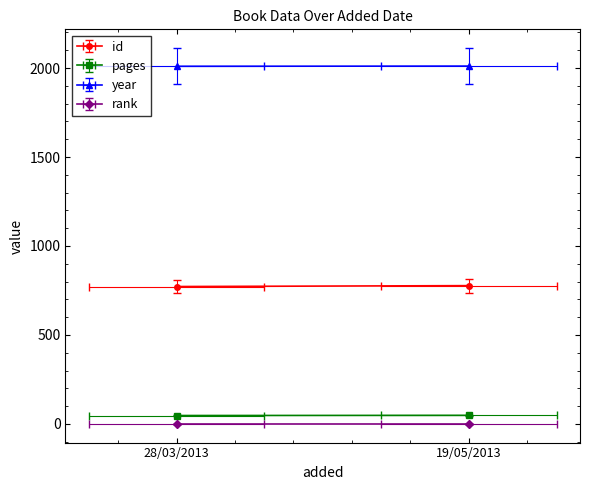

Where is rank nearest to the value 1?

28/03/2013